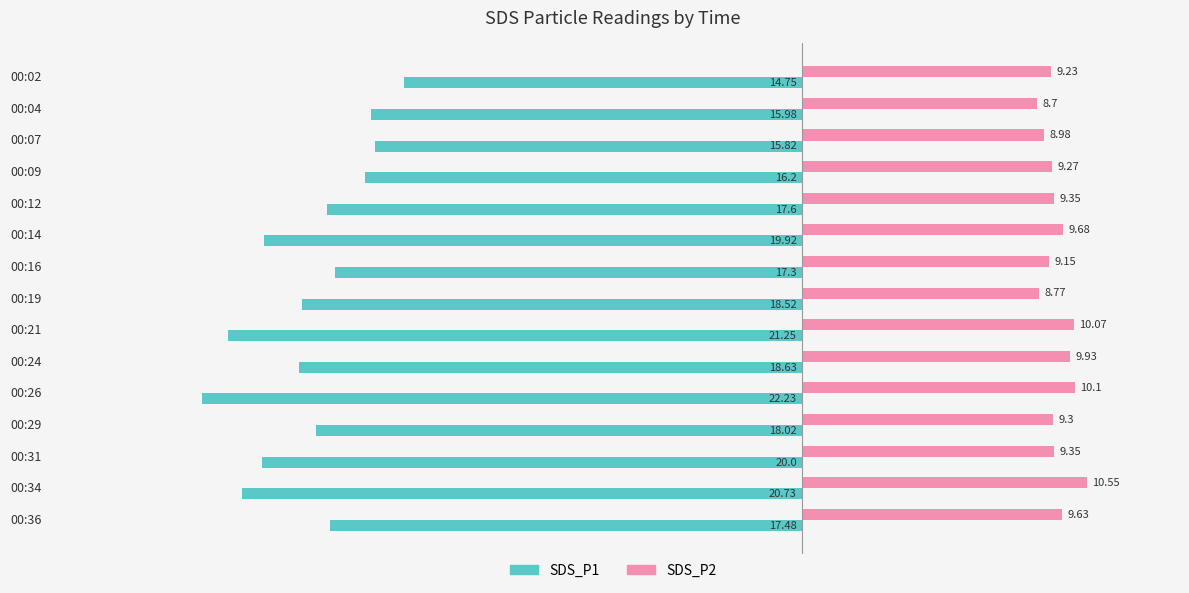

What is the difference between the highest and lowest values at 00:04?

24.7